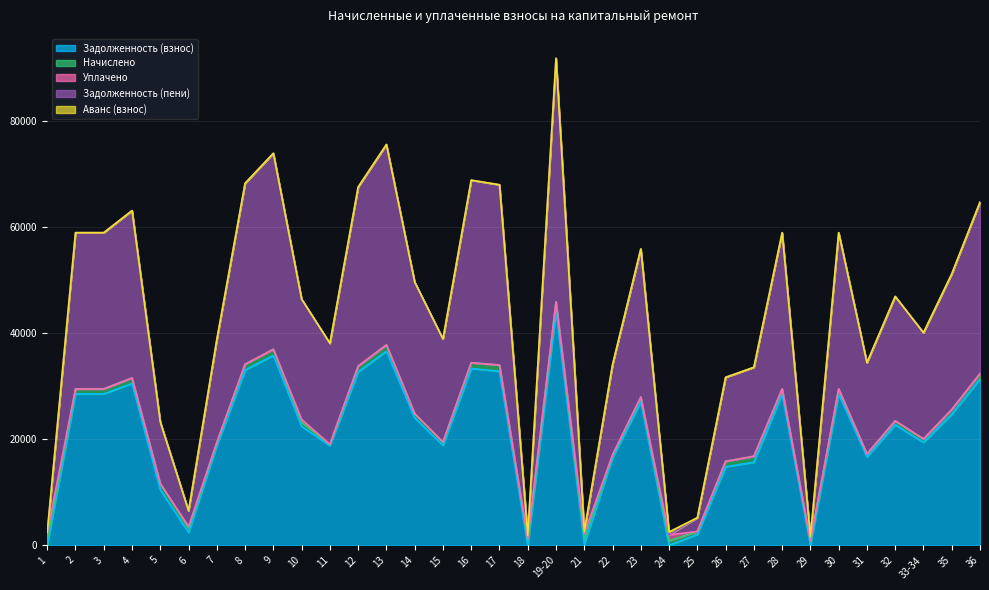

List the series in order of their peak value, highest first.

Задолженность (пени), Задолженность (взнос), Начислено, Уплачено, Аванс (взнос)